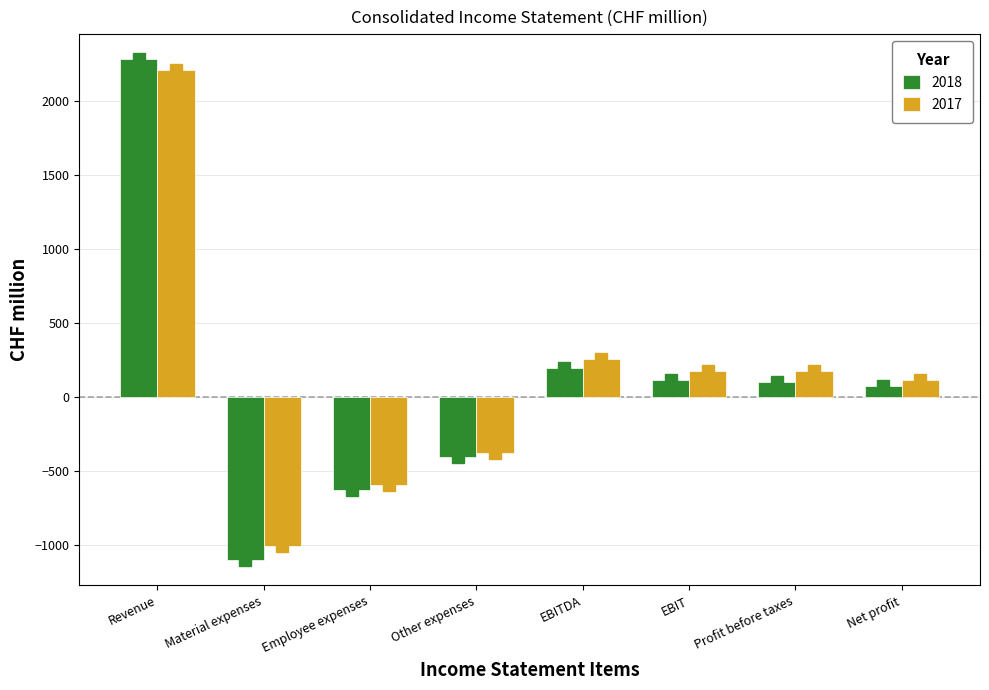

Are the bars grouped side by side (vs. stacked)?

Yes